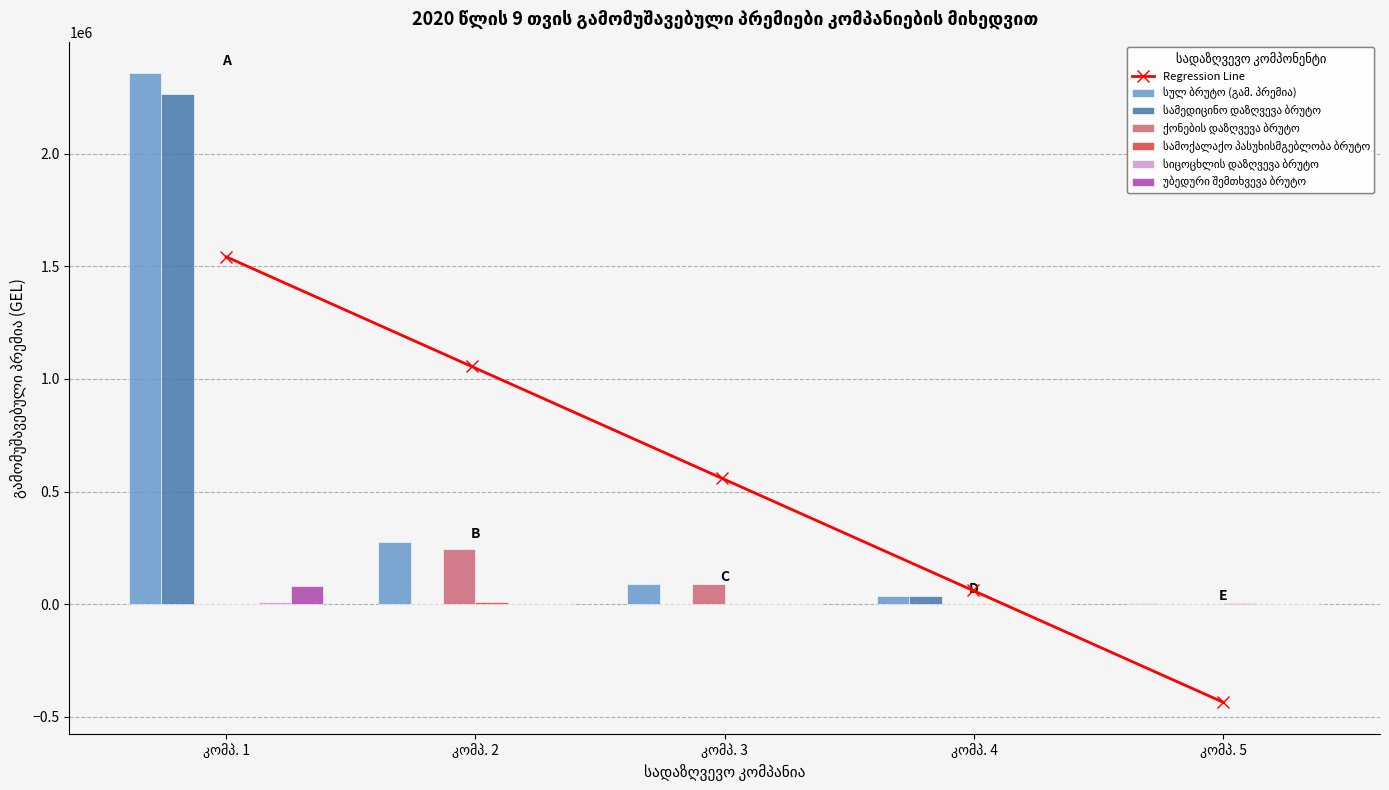

How many groups of bars are there?

5